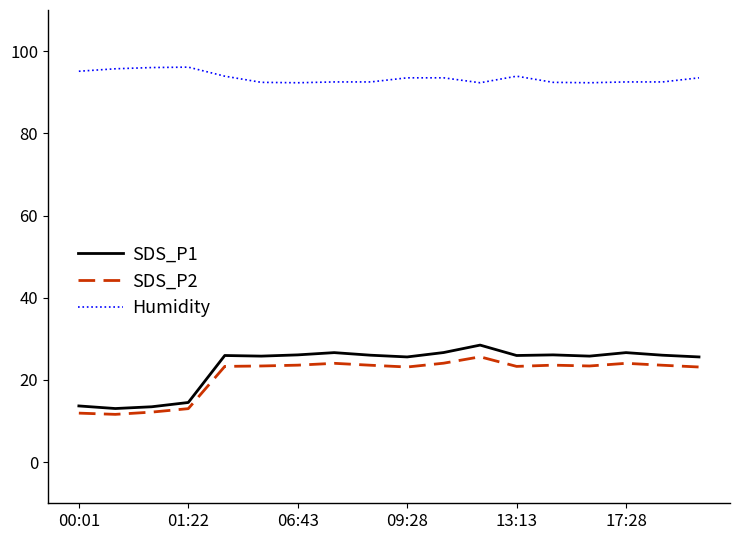

What is the lowest value of the Humidity series?

92.3